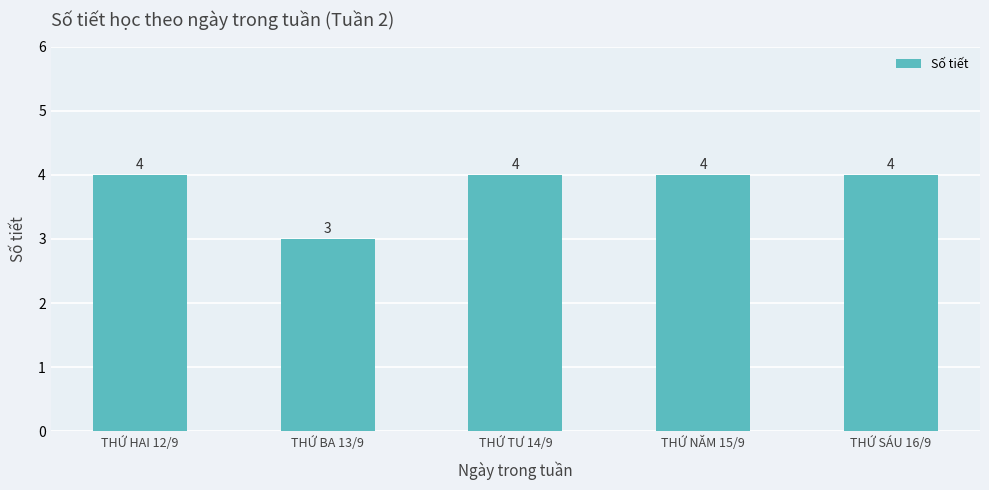

Reading right to left, transcribe all the data shown in this chart.

THỨ SÁU 16/9=4	THỨ NĂM 15/9=4	THỨ TƯ 14/9=4	THỨ BA 13/9=3	THỨ HAI 12/9=4